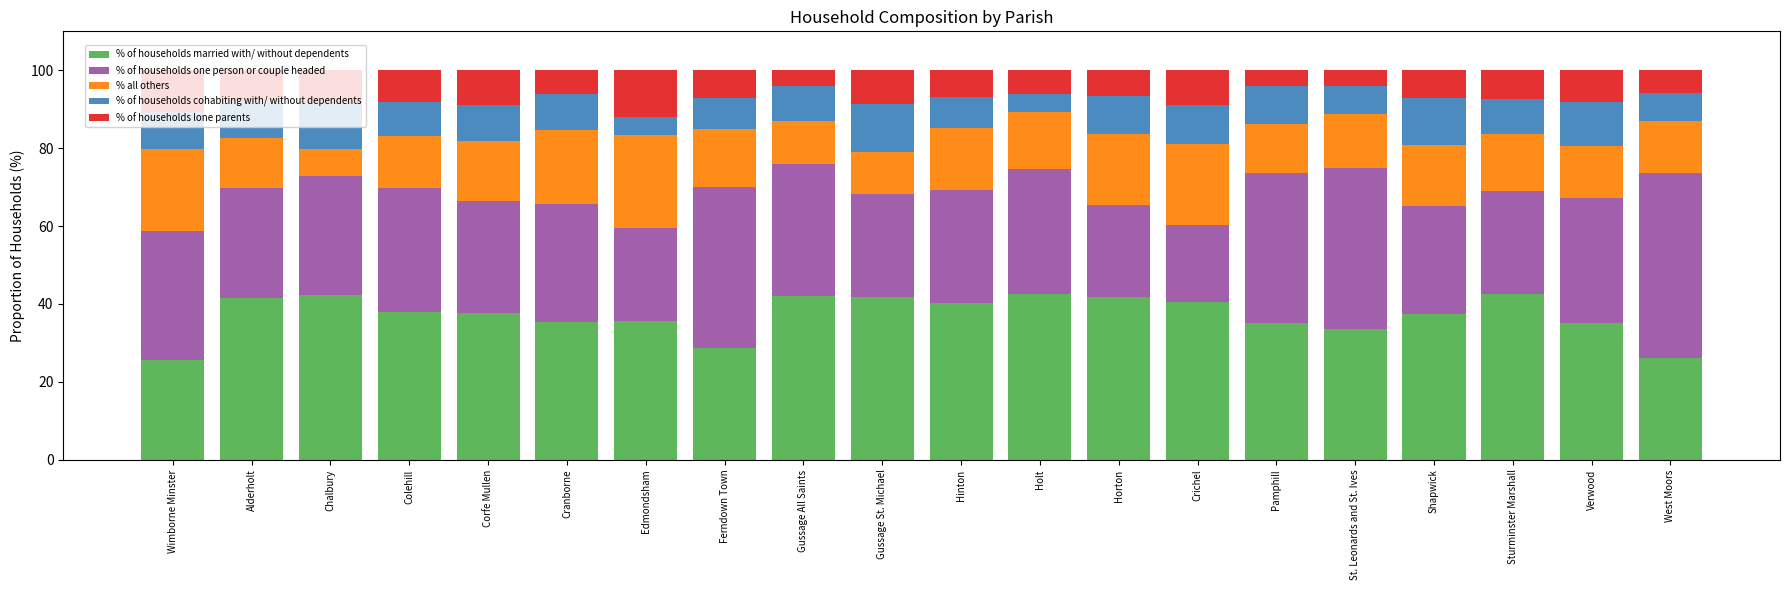

What is the minimum value for % of households married with/ without dependents?

25.5